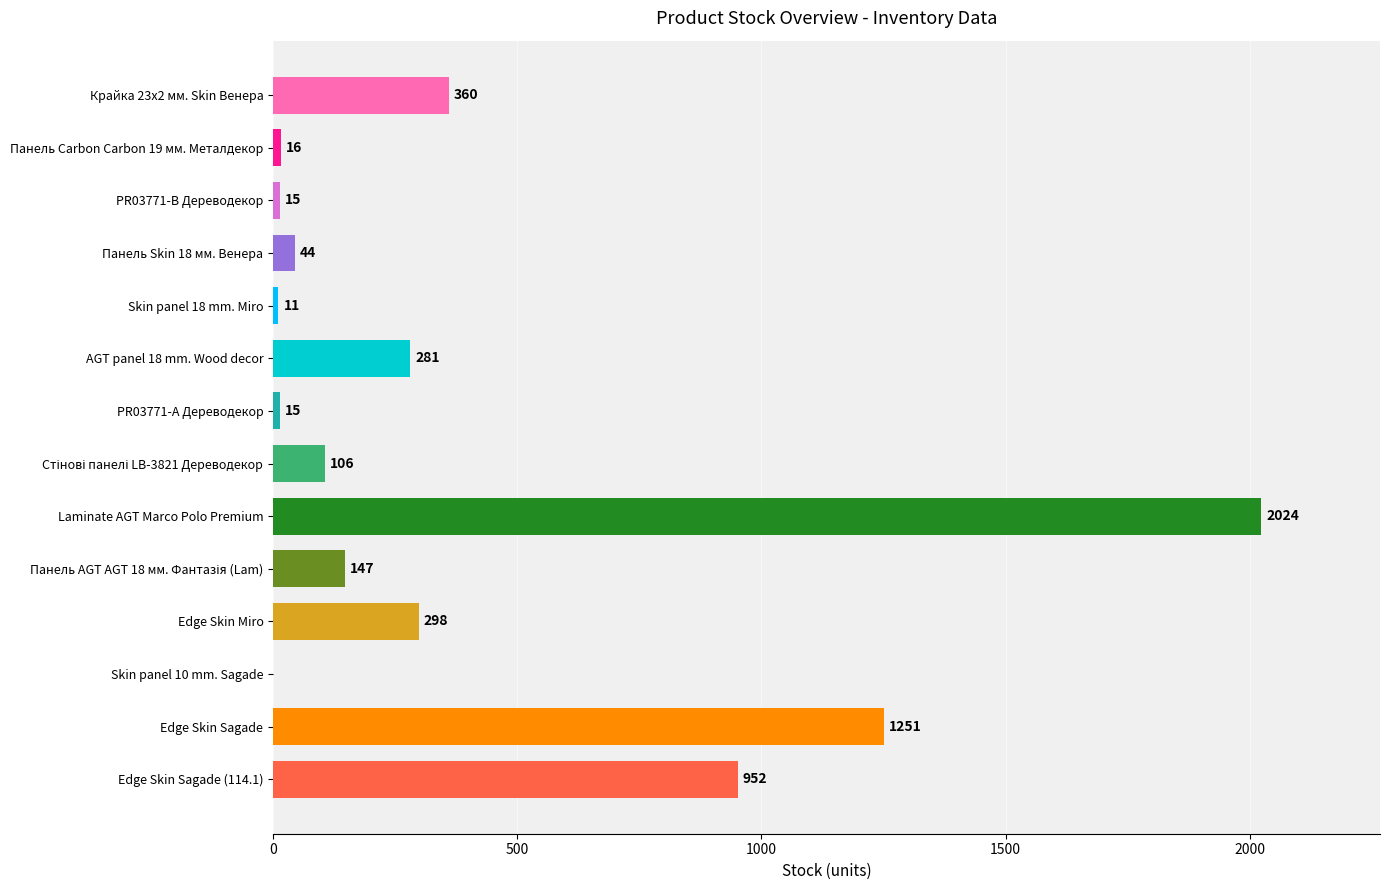

Does the chart contain stacked bars?

No